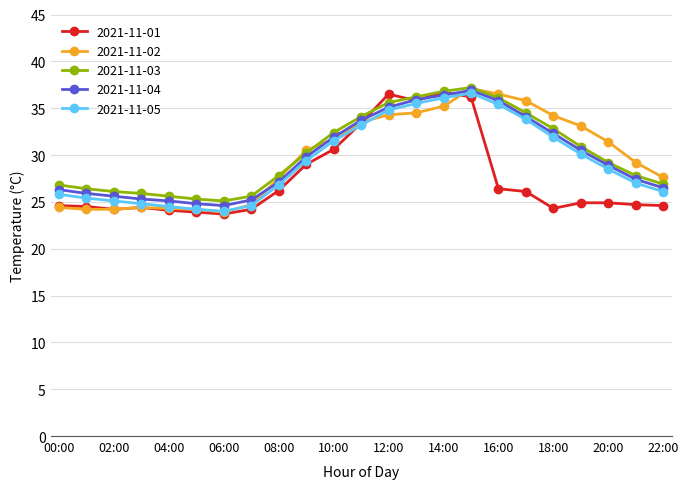

What is the average value of the 2021-11-02 series?

29.8